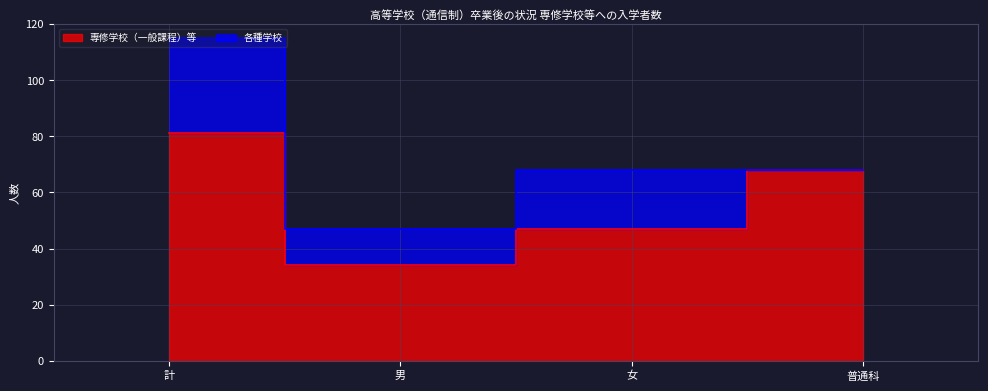

True or false: the data shows 81 at 計.

True